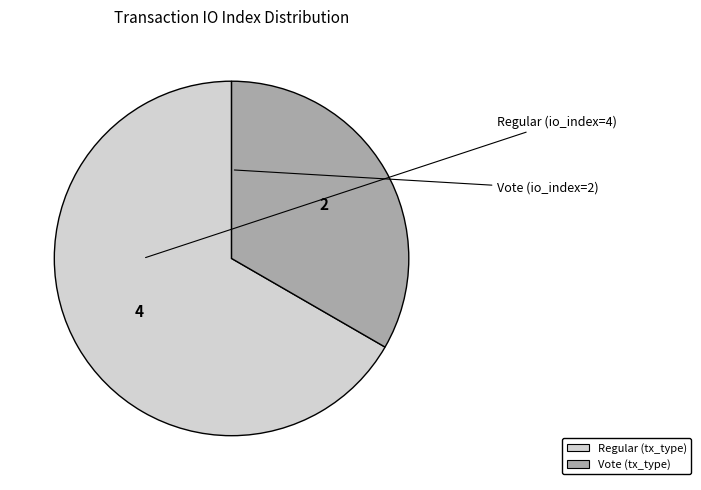

How many slices are in this pie chart?

2